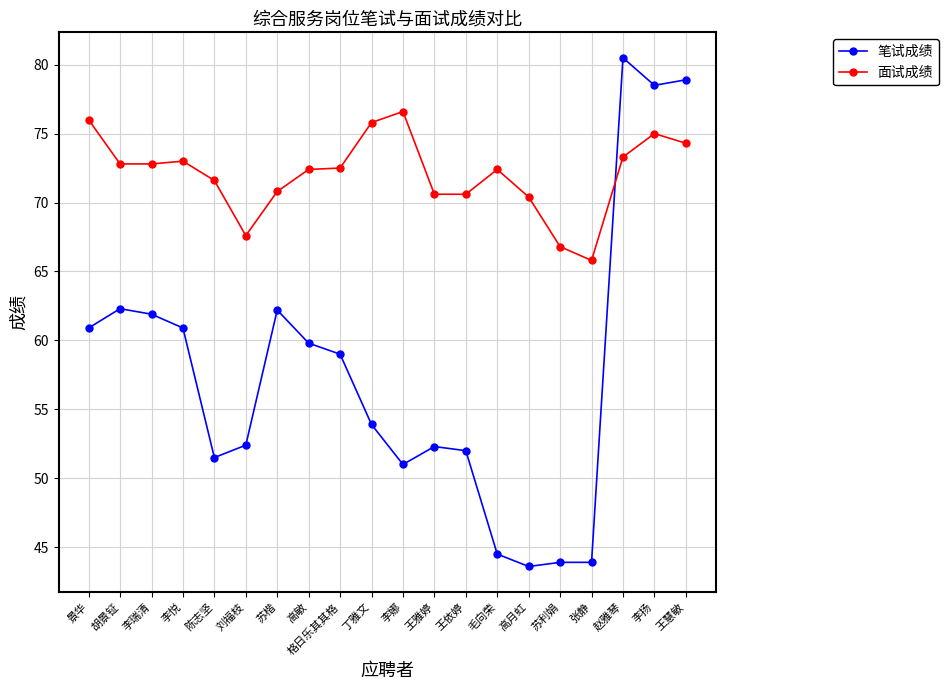

True or false: 面试成绩 and 笔试成绩 intersect in this chart.

True